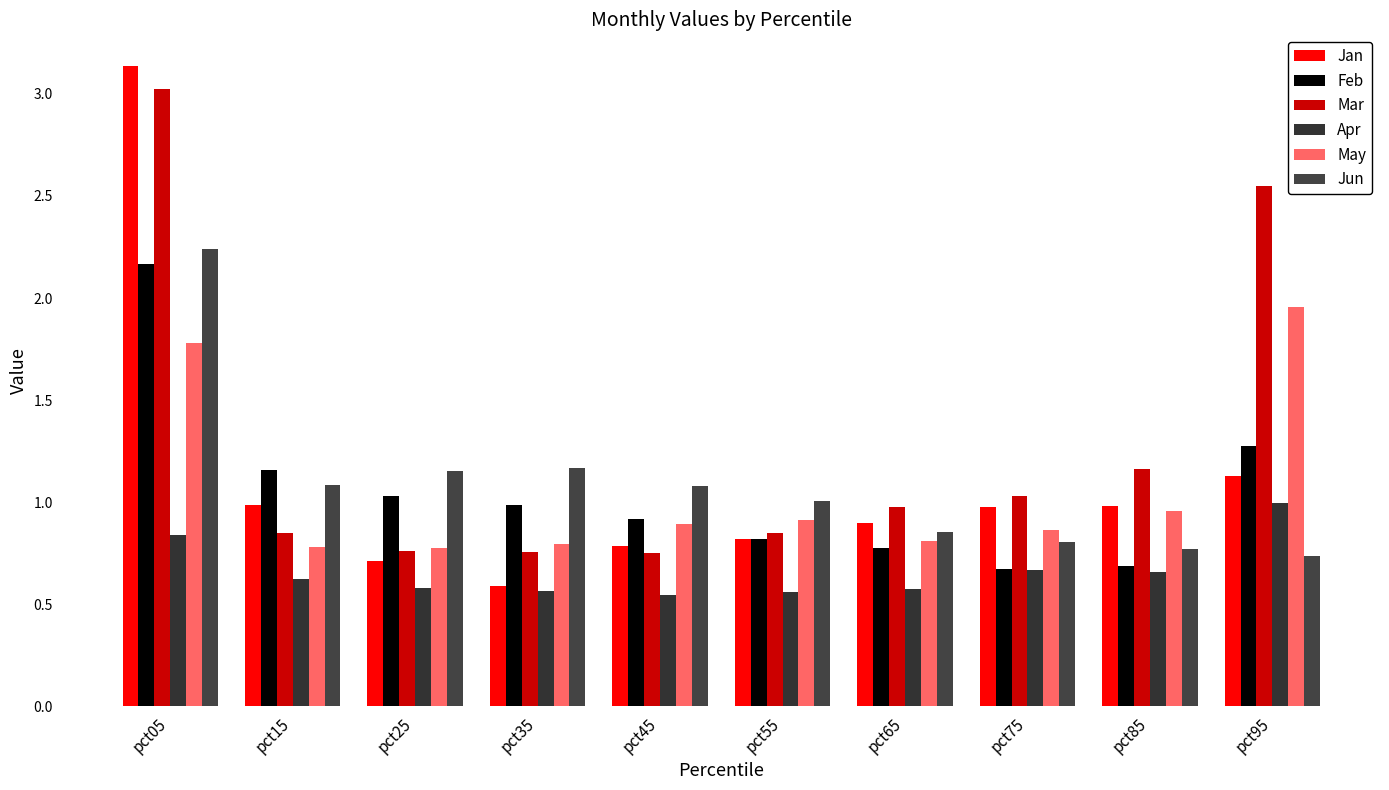

What is the maximum value for Apr?

1.0